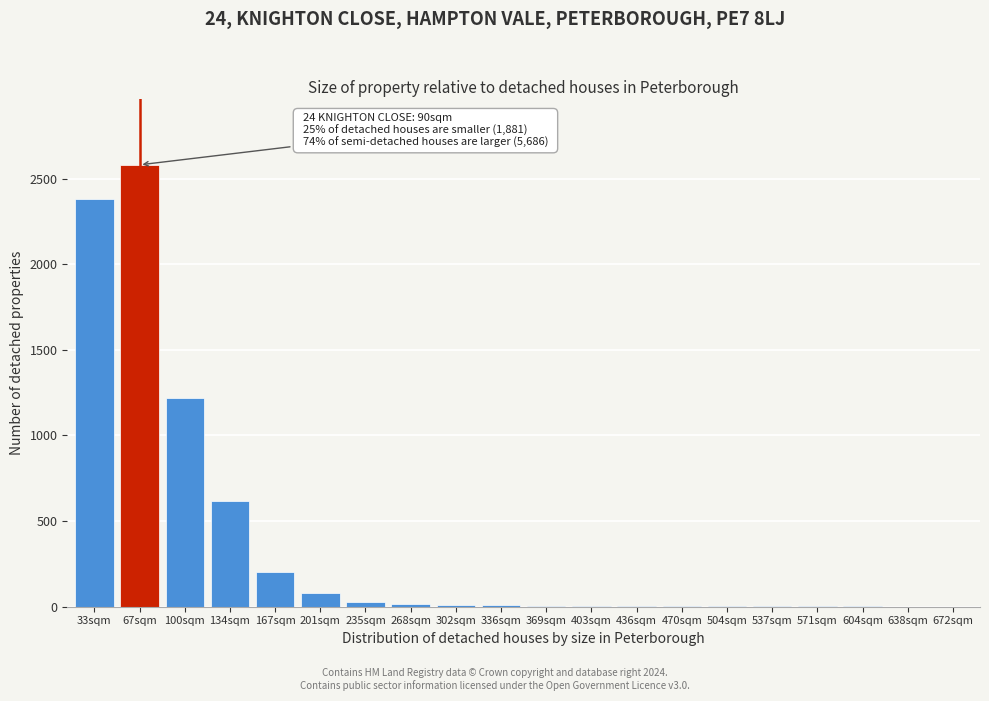

True or false: the data shows 483 at 100sqm.

False